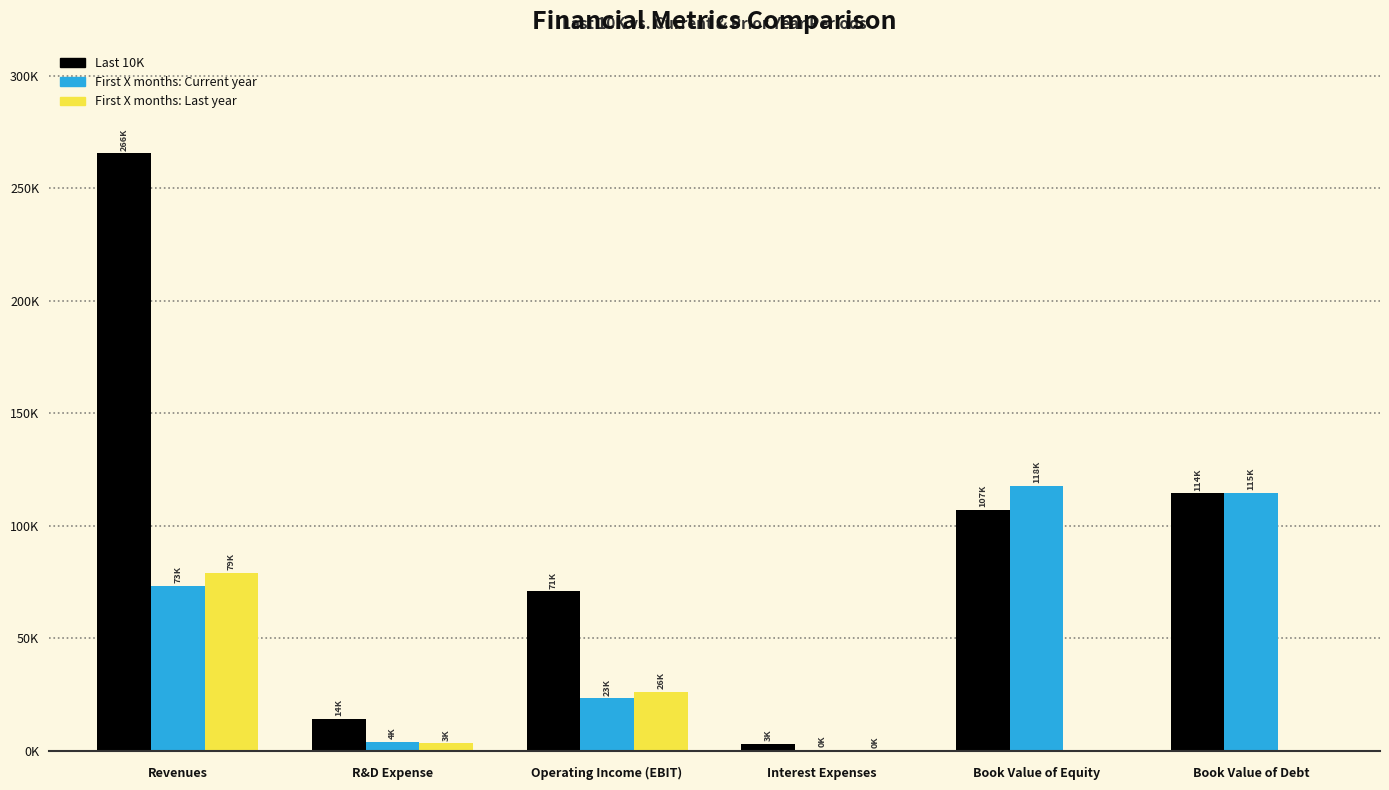

Which series has the widest spread of values?

Last 10K